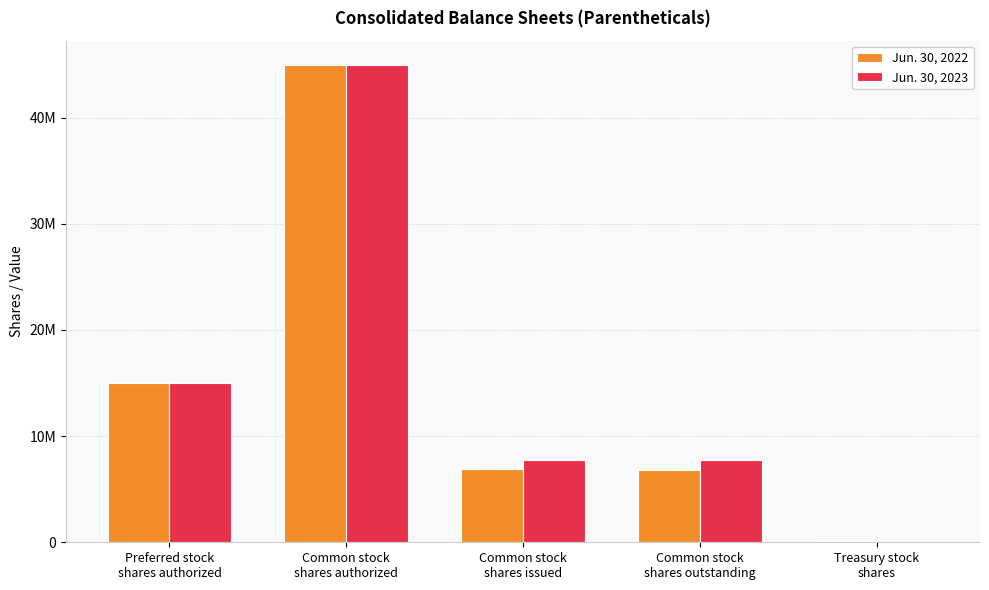

Are the bars horizontal?

No